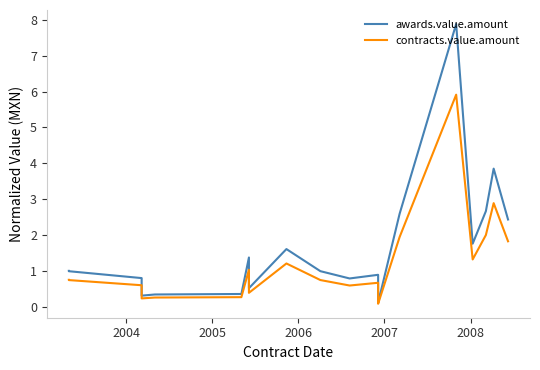

How many lines are shown in the chart?

2